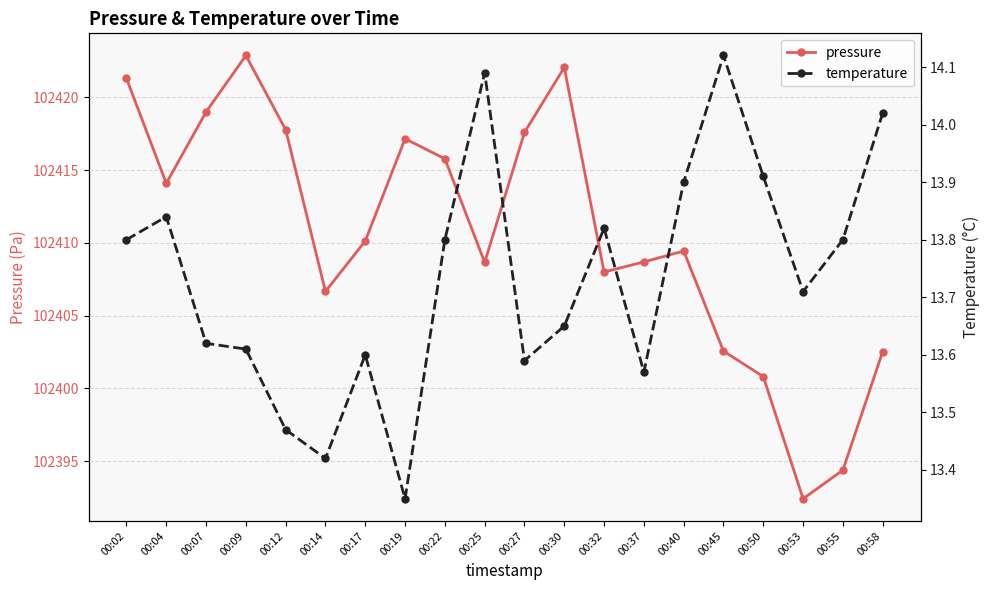

At which category does temperature reach its first local peak?

00:04